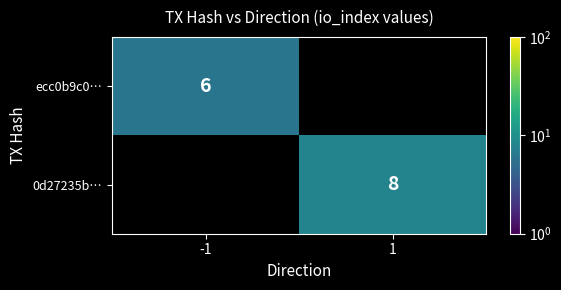

At how many categories does at least one series exceed 6?

1